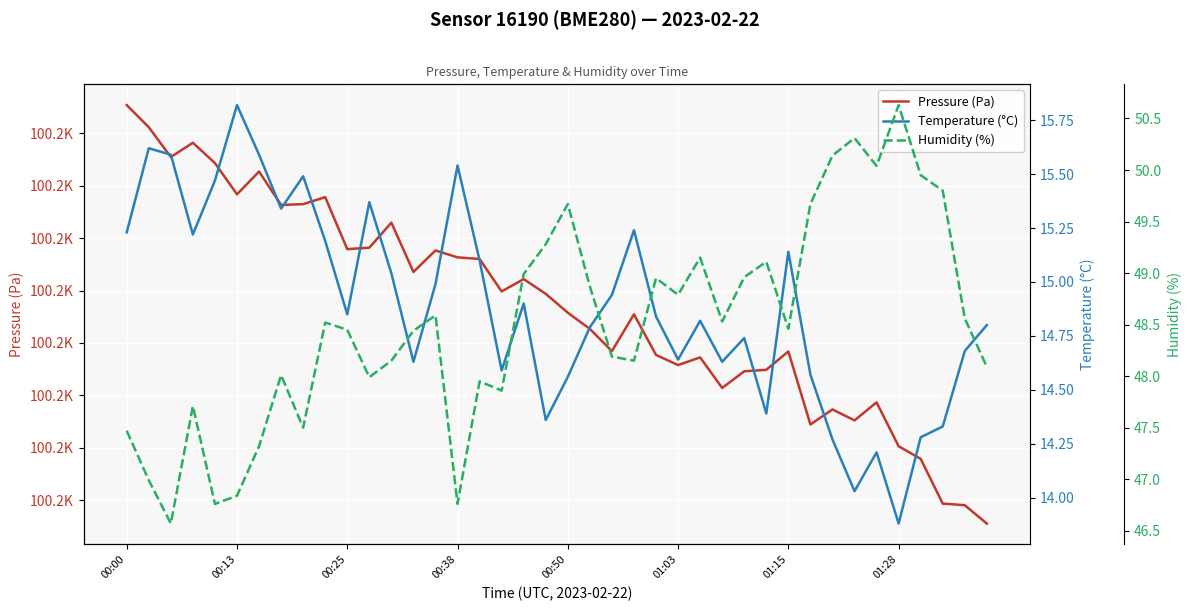

At which category is the sum across all series the highest?

00:00